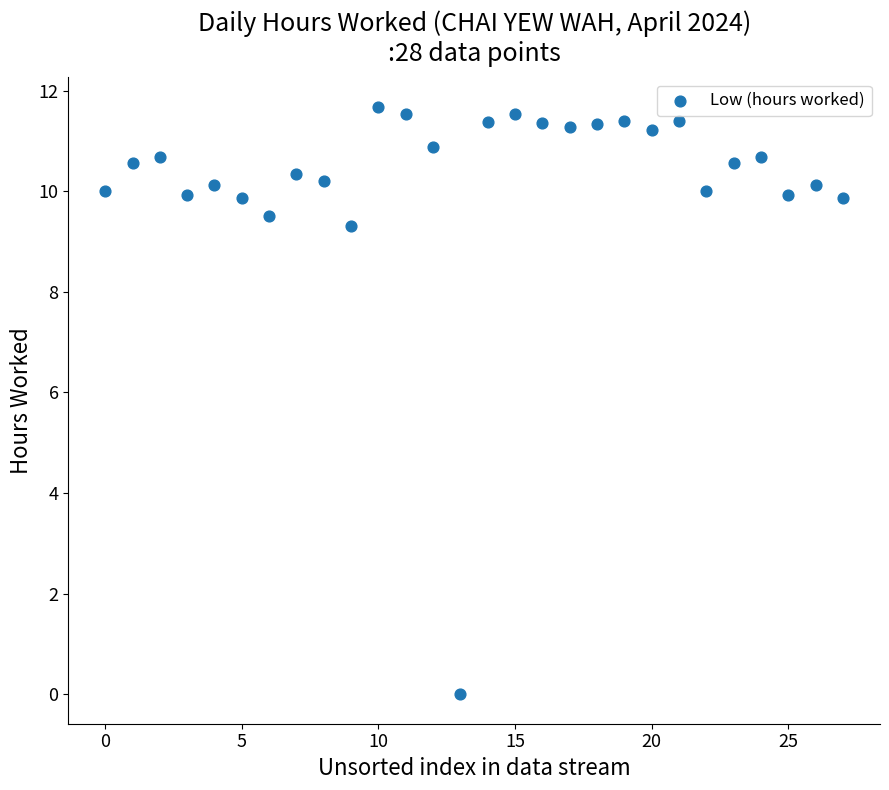

What Y value in the scatter plot is closest to 5?

9.3